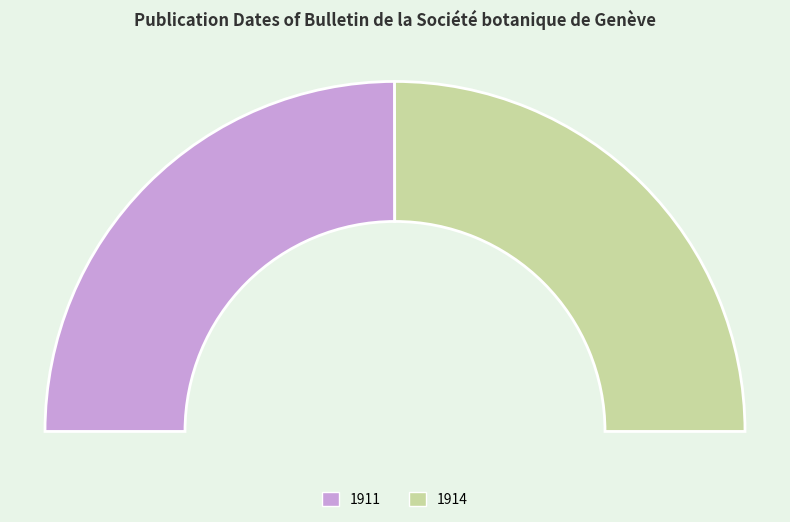

How many segments does this pie chart have?

2